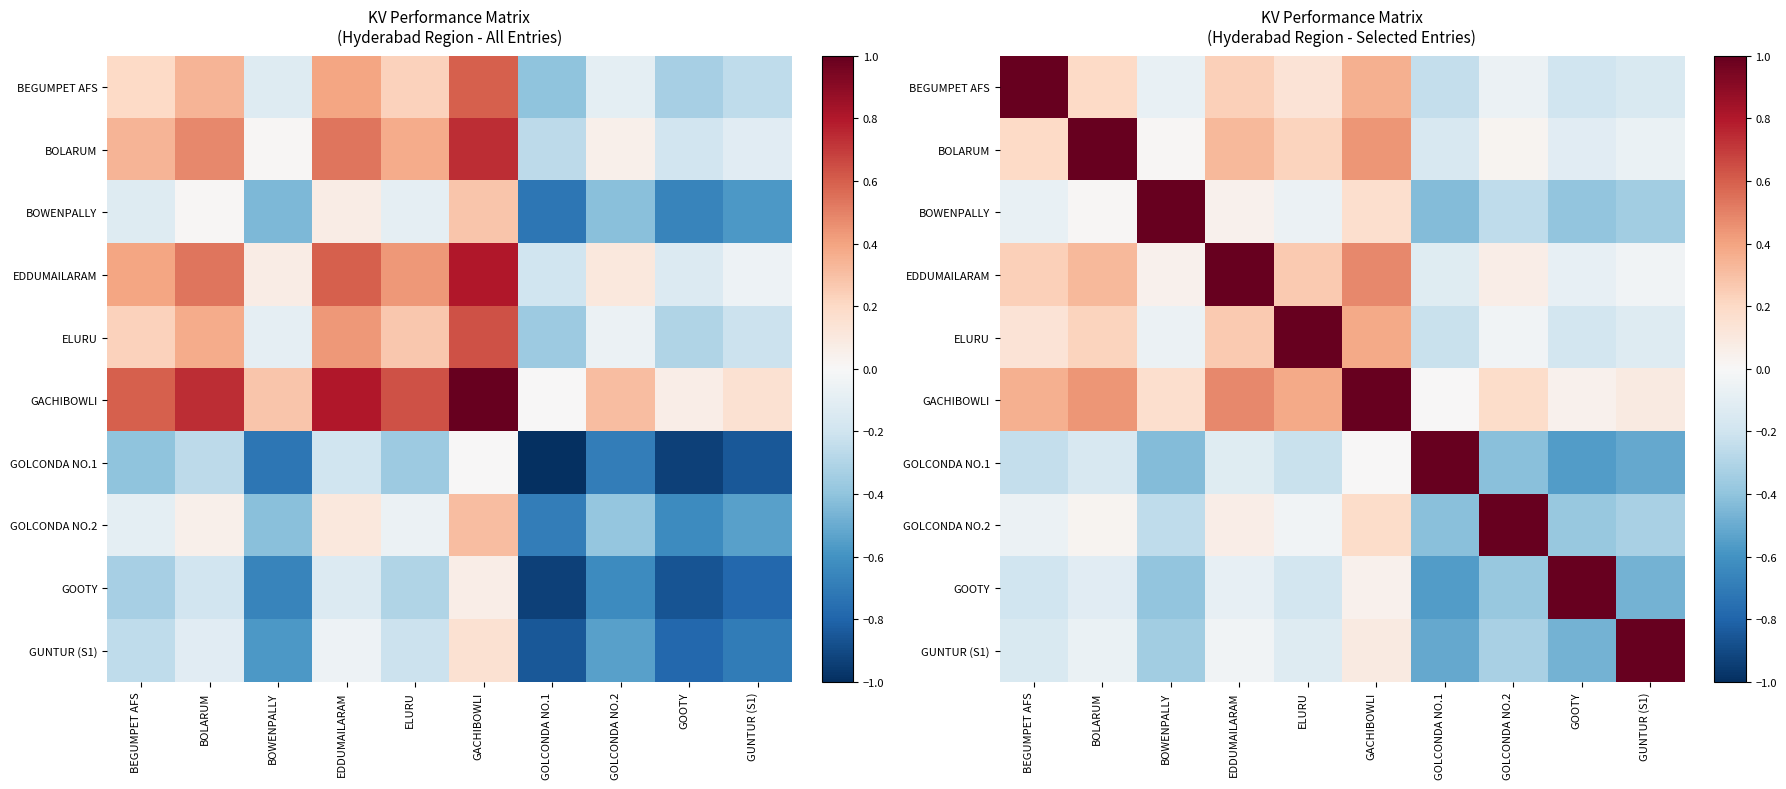

What is the sum of all GACHIBOWLI values?

3.1